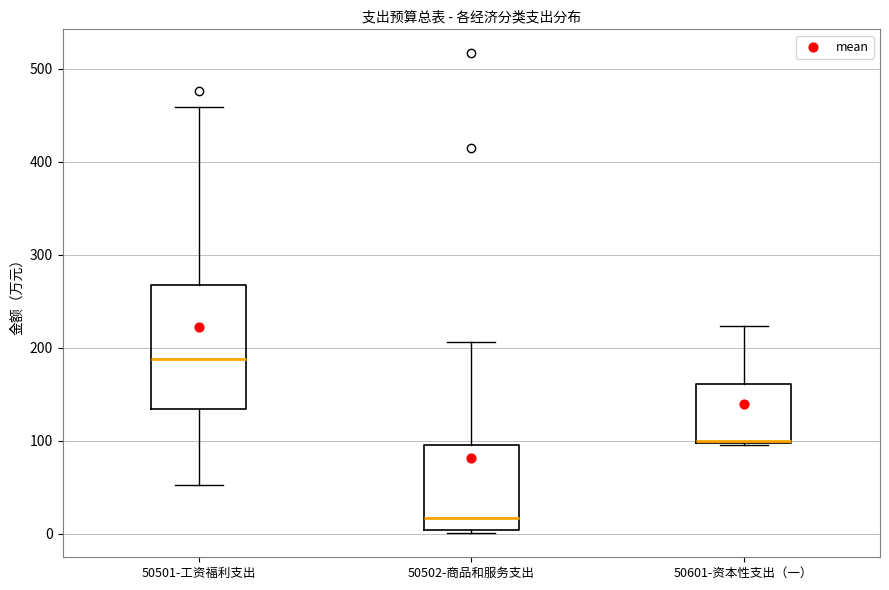

Reading left to right, transcribe this box plot: for each box, give where its median line is, the range the box spans, and where its two whiskers end, as read against the y-axis. The values are not printed on the chart, so give them approximately, as read against the axis.

50501-工资福利支出: median 190, box 130 to 270, whiskers 50 to 460
50502-商品和服务支出: median 20, box 0 to 100, whiskers 0 (just below the box's lower edge) to 210
50601-资本性支出（一）: median 100, box 100 to 160, whiskers 100 to 220